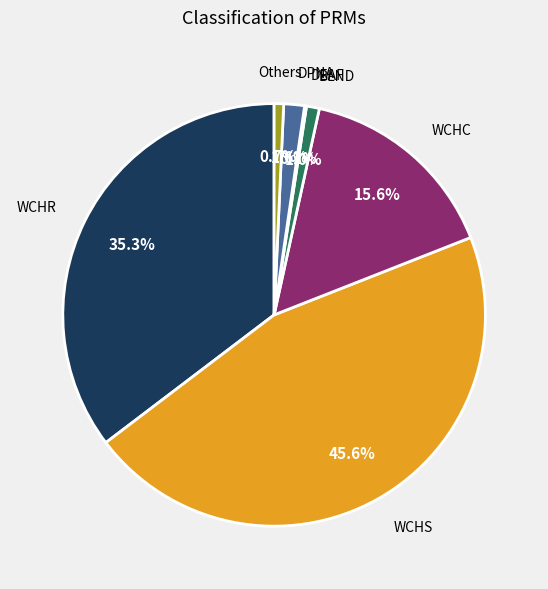

Is there any slice that represents more than half of the pie?

No